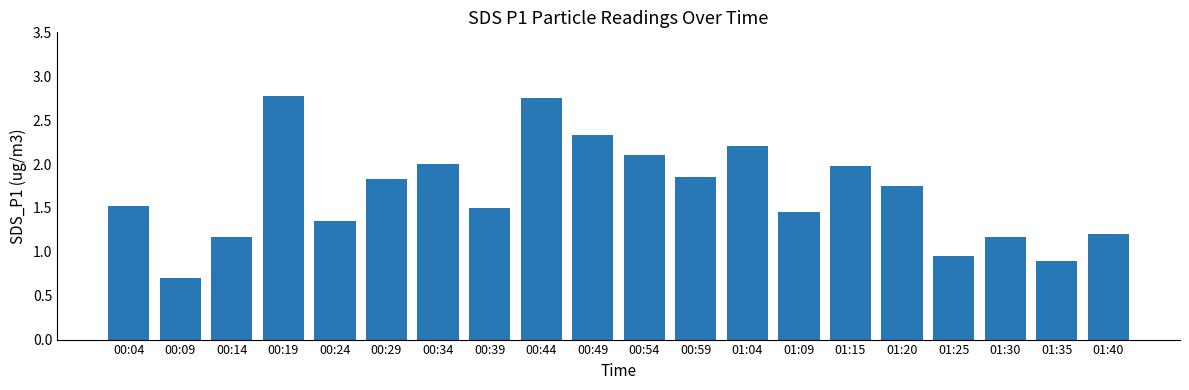

What is the difference between the maximum and minimum values?

2.1